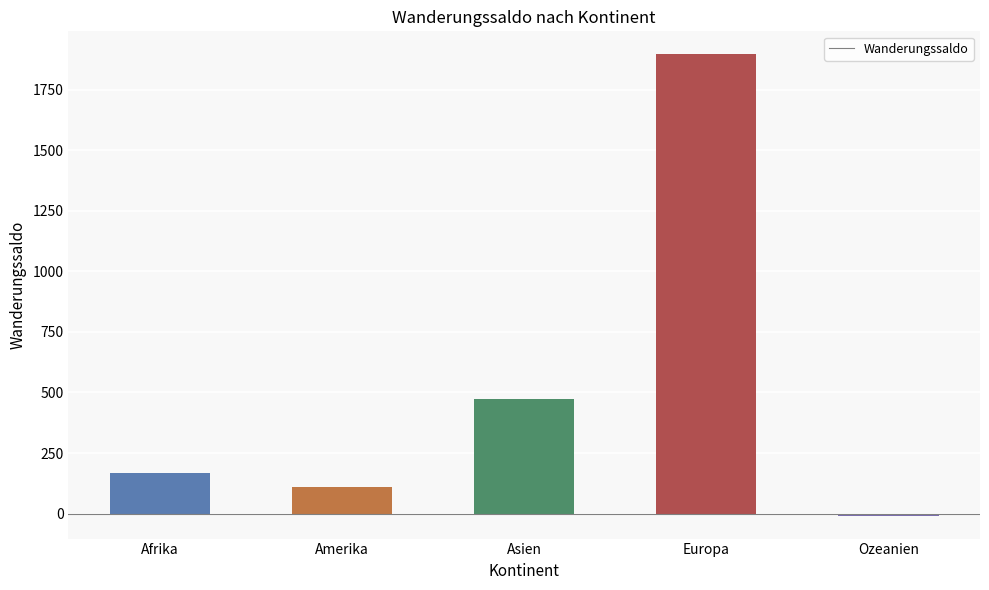

What is the sum of the values at Europa and Afrika?

2063